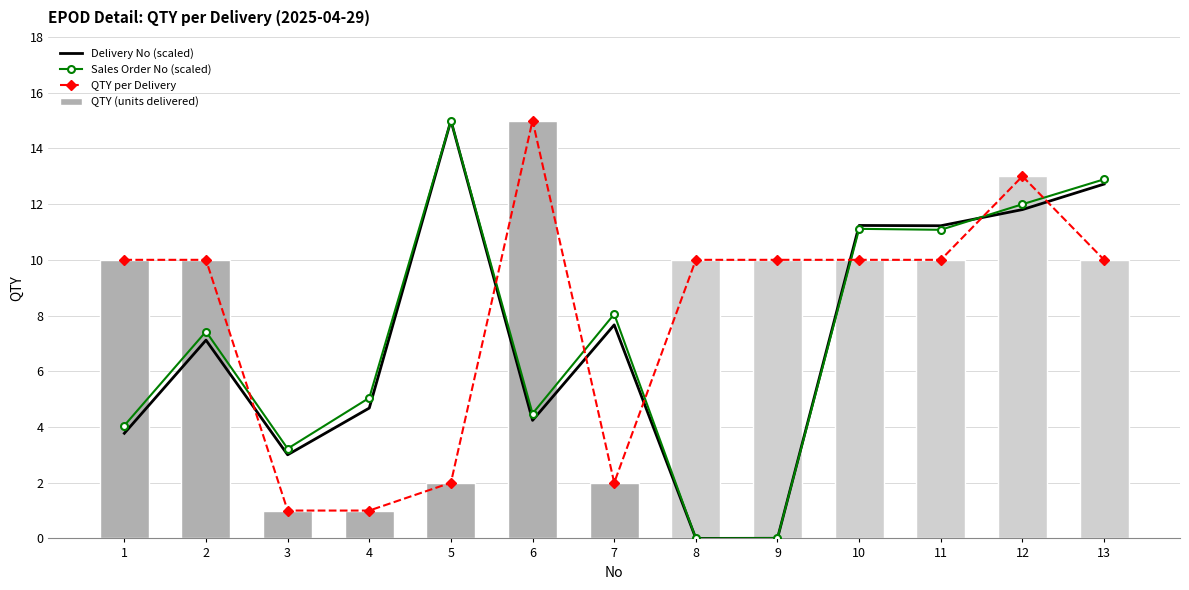

What is the spread (max minus min) of values at 12?

1.2